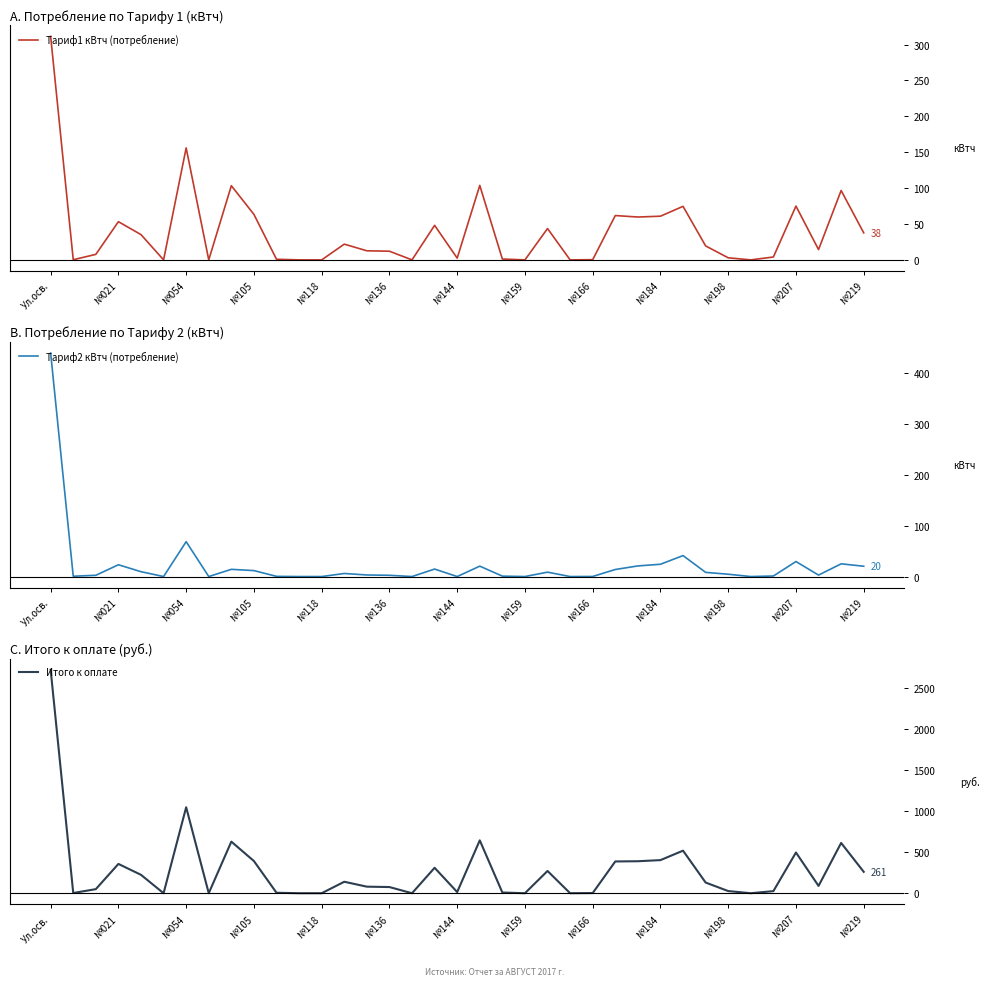

What is the highest value of the Тариф1 кВтч (потребление) series?

311.3